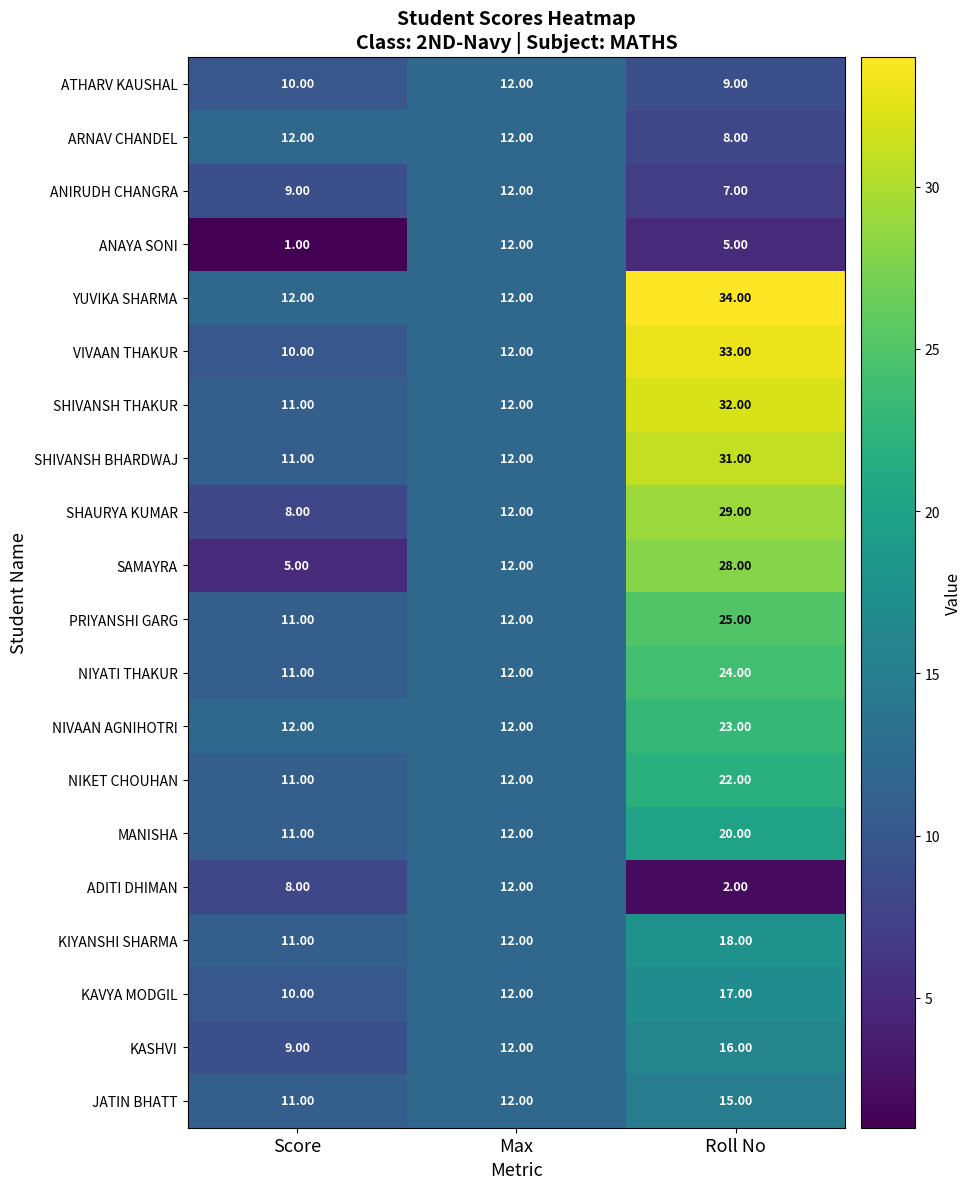

Which series has the largest total across all categories?

YUVIKA SHARMA